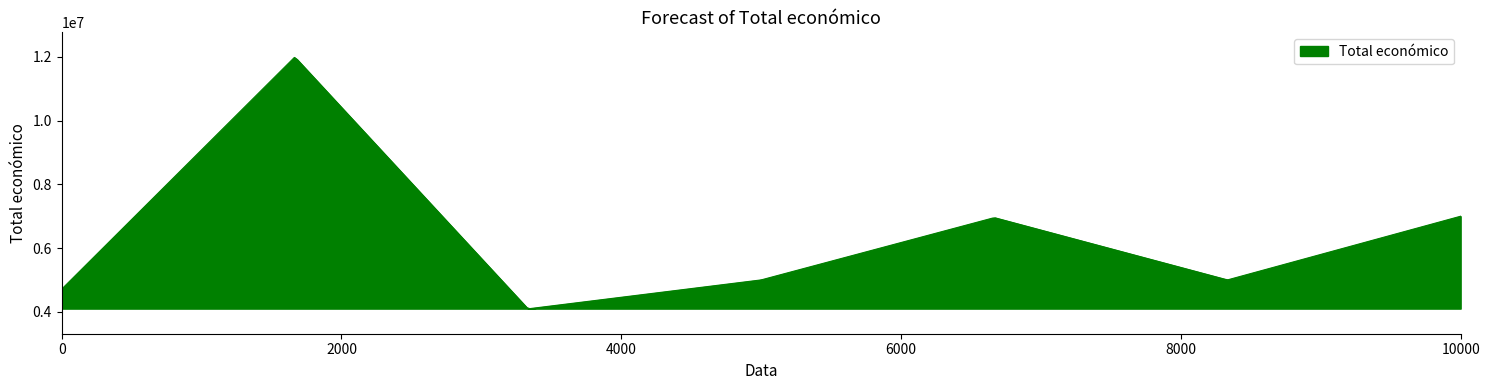

Does the chart display data point markers on the line(s)?

No